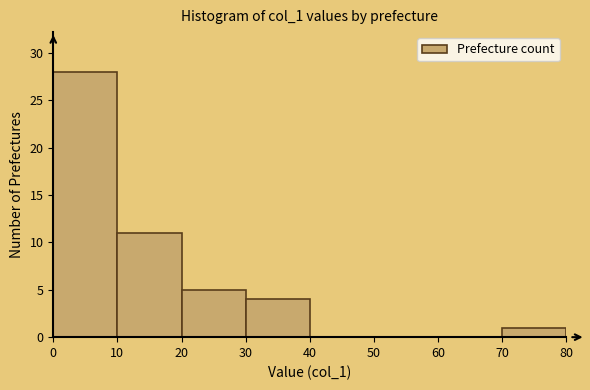

Reading left to right, list every bar in this chart as the range it spans on the x-axis followed by its height. The values are not printed on the chart, so give them approximately, as read against the axis.

0 to 10: 28
10 to 20: 11
20 to 30: 5
30 to 40: 4
40 to 50: 0
50 to 60: 0
60 to 70: 0
70 to 80: 1